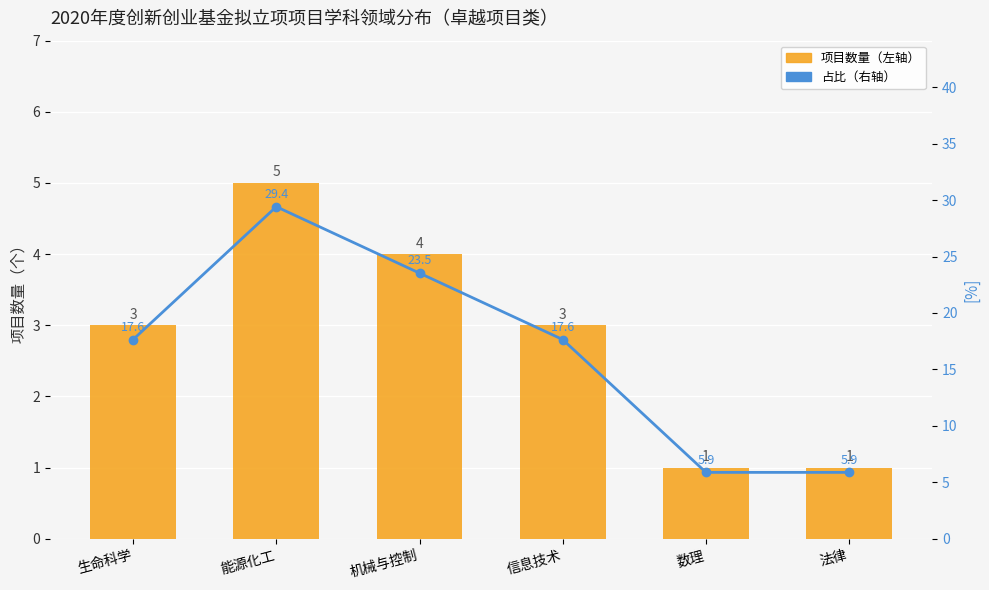

Which series has the largest range (max minus min)?

占比（右轴）